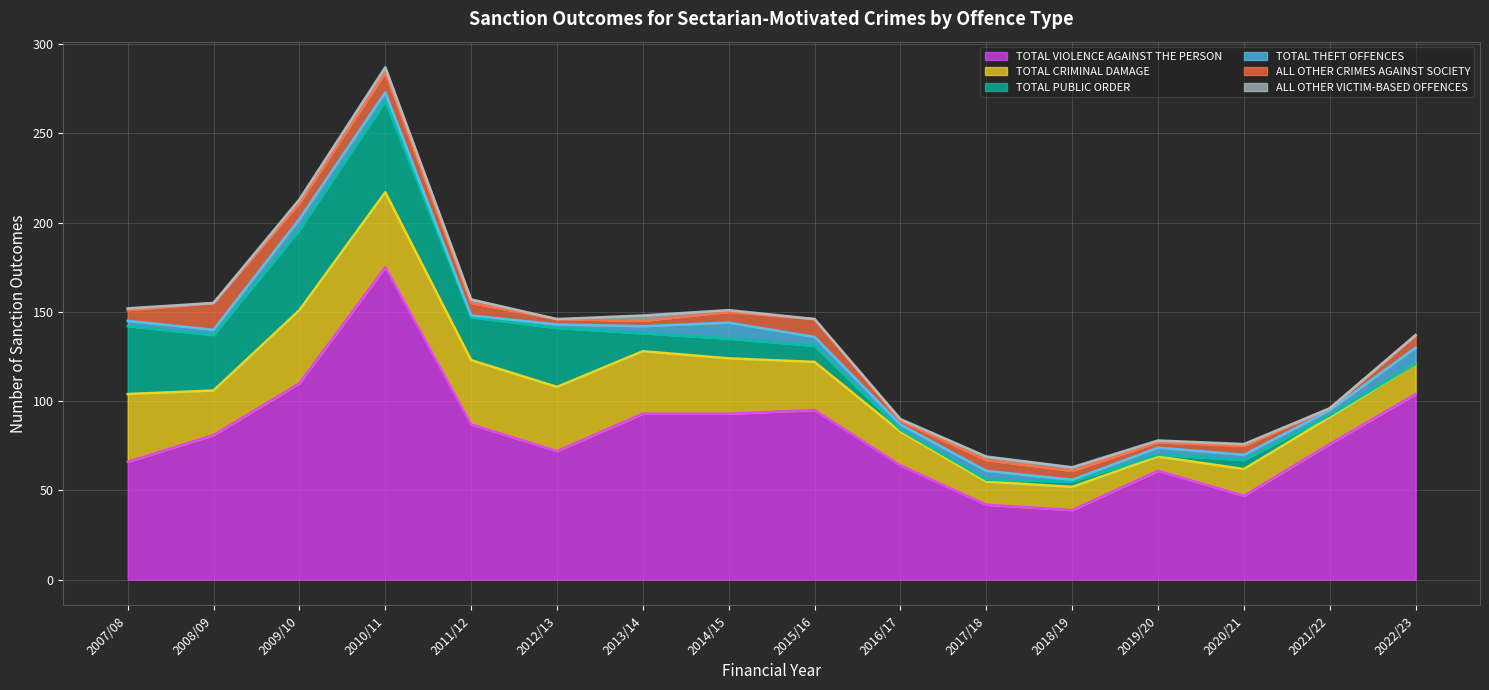

What is the value of the TOTAL PUBLIC ORDER point at the 10th from the left?

1